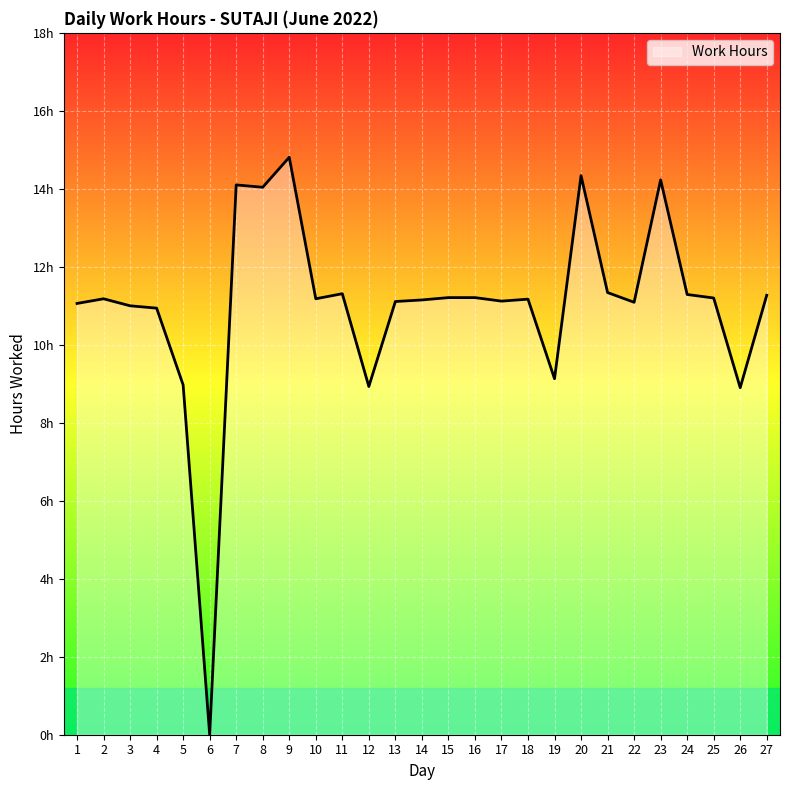

Rank the categories by value from highest to lowest.

9, 20, 23, 7, 8, 21, 11, 24, 27, 15, 16, 25, 2, 10, 18, 14, 17, 13, 22, 1, 3, 4, 19, 5, 12, 26, 6